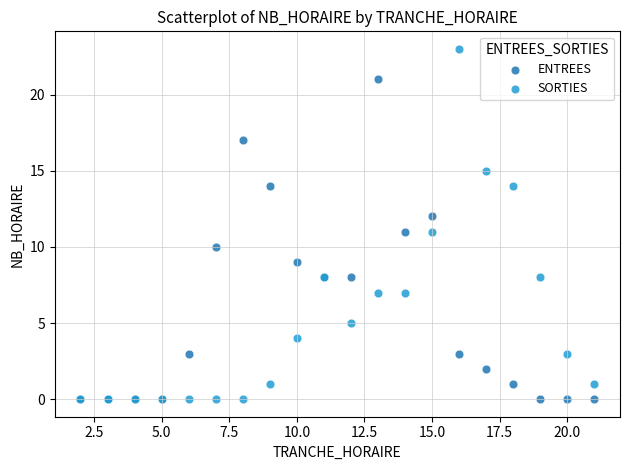

Which series has the widest spread of Y values?

SORTIES